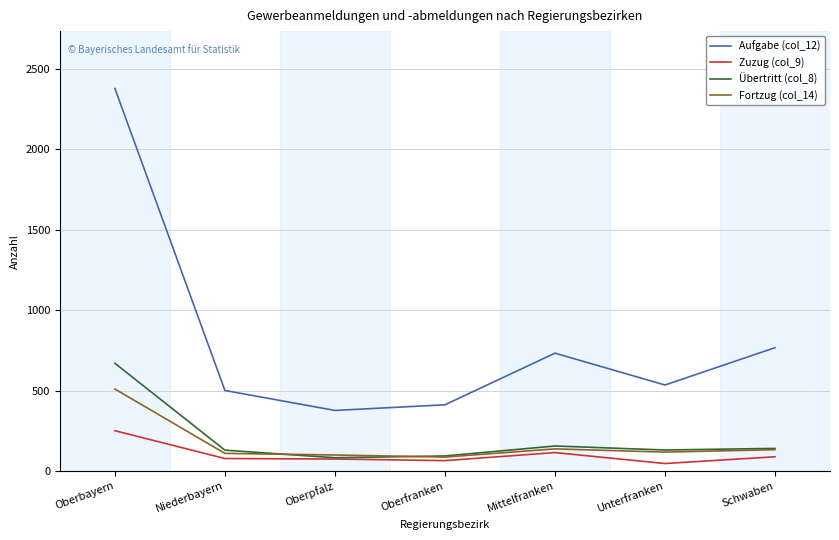

True or false: Aufgabe (col_12) and Übertritt (col_8) intersect in this chart.

False